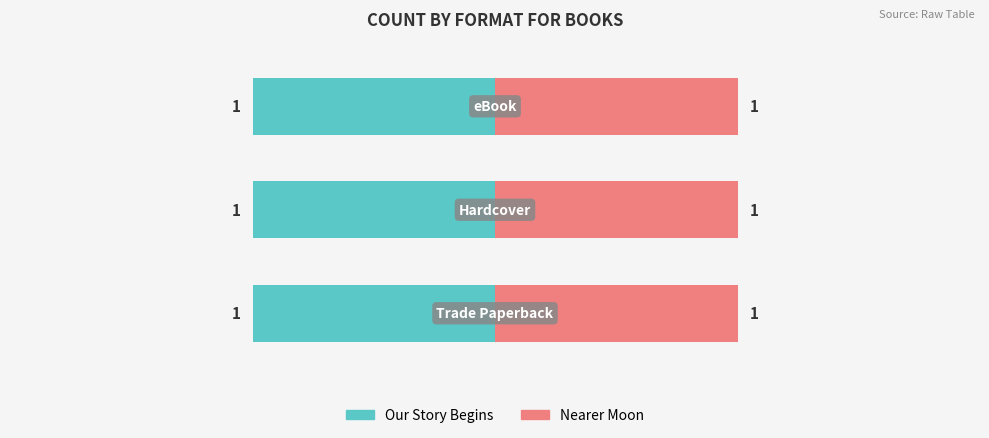

Is it true that Nearer Moon equals 122653398 at eBook?

False